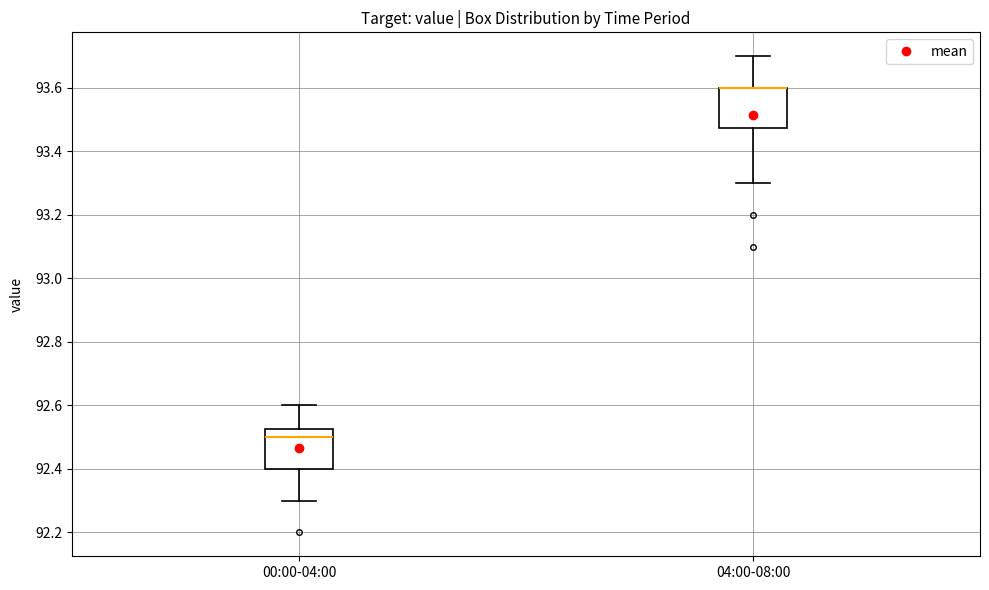

Reading left to right, transcribe this box plot: for each box, give where its median line is, the range the box spans, and where its two whiskers end, as read against the y-axis. The values are not printed on the chart, so give them approximately, as read against the axis.

00:00-04:00: median 92.50, box 92.40 to 92.52, whiskers 92.30 to 92.60
04:00-08:00: median 93.60 (drawn on the box's upper edge), box 93.48 to 93.60, whiskers 93.30 to 93.70